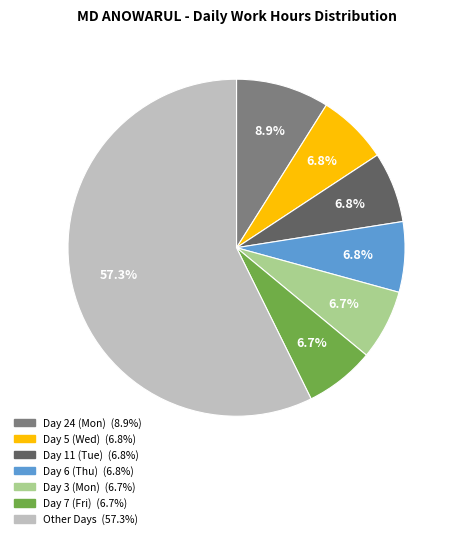

Does any single category account for the majority?

Yes